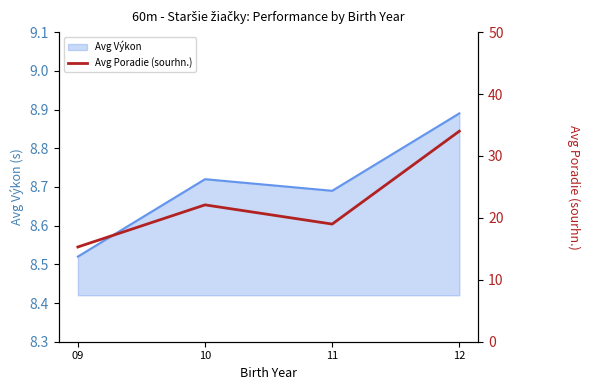

True or false: Avg Výkon has more than 2 interior local peaks.

False